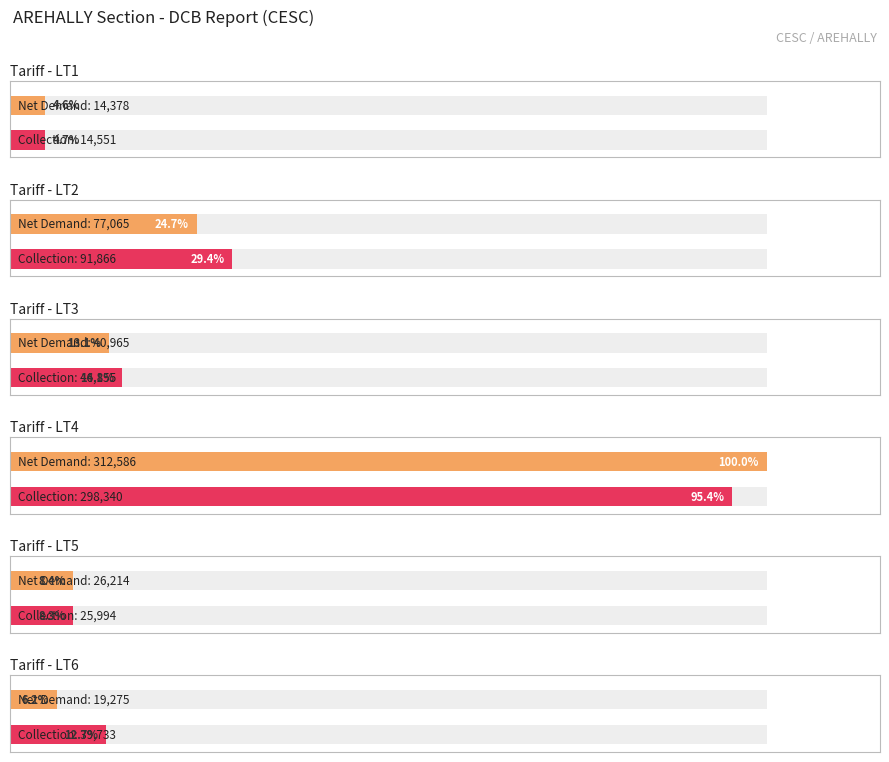

Is it true that LT3 equals 756.8 at CB Total?

False